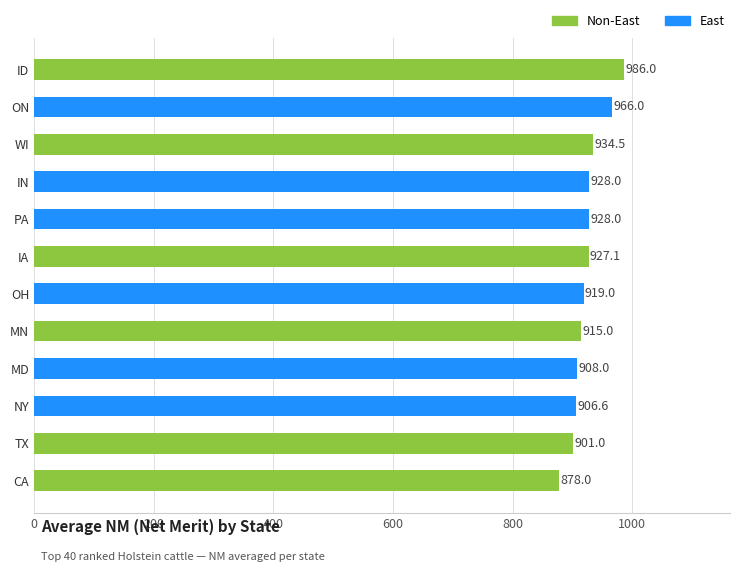

Which has a higher value, WI or NY?

WI